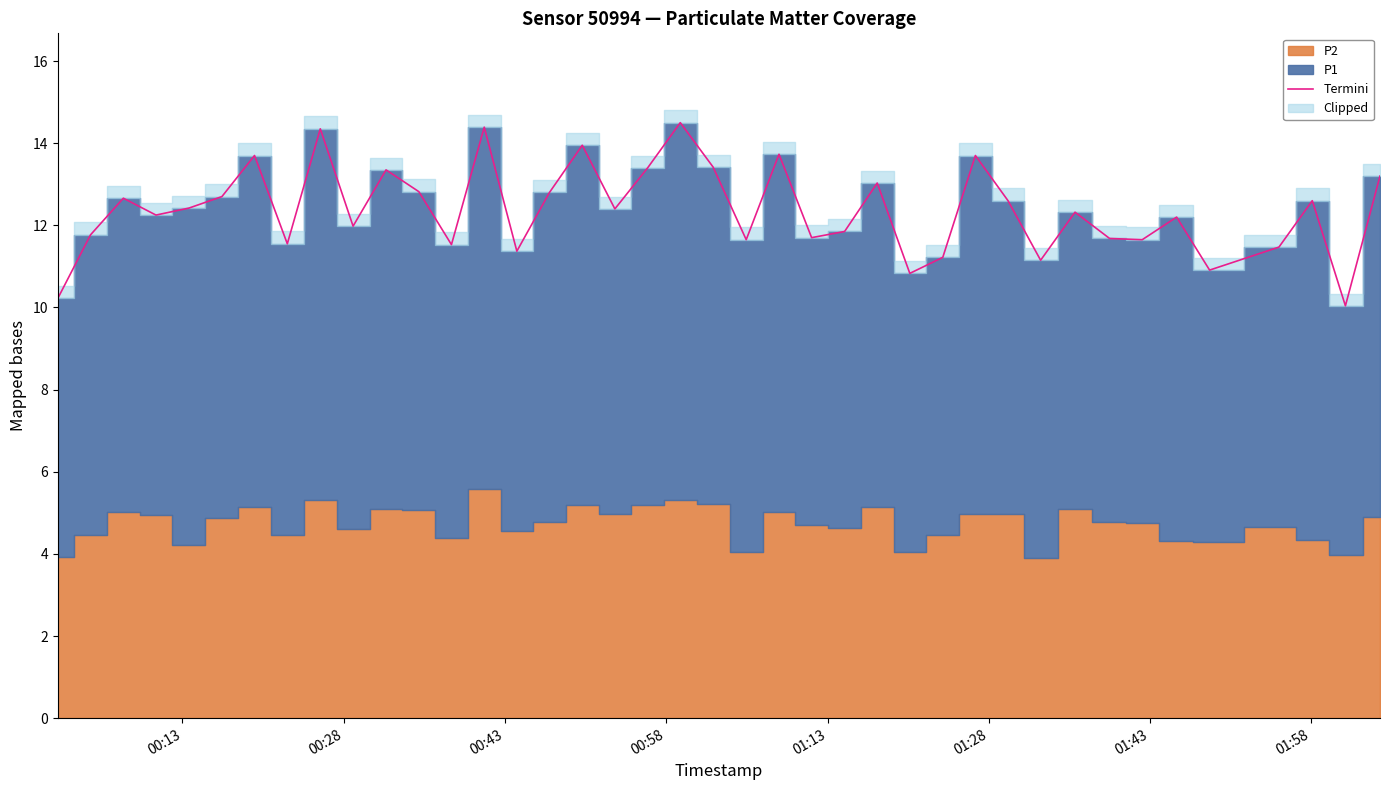

What is the greatest value displayed?

14.5